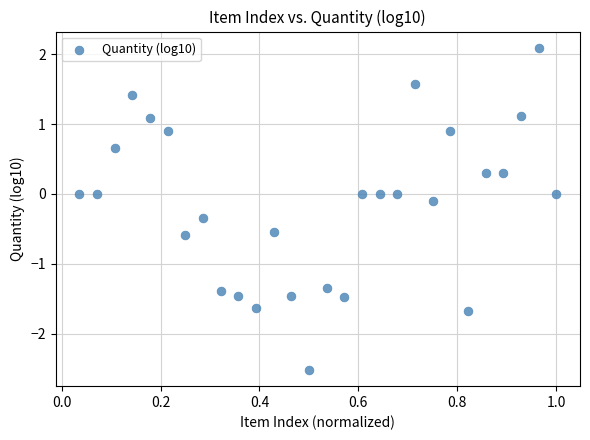

What is the range of Y values (max minus min)?

4.6